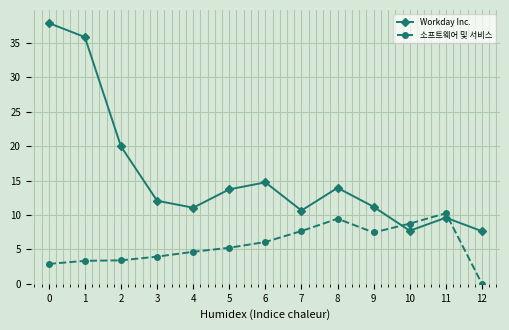

What is the total value across all series at 11?

19.9